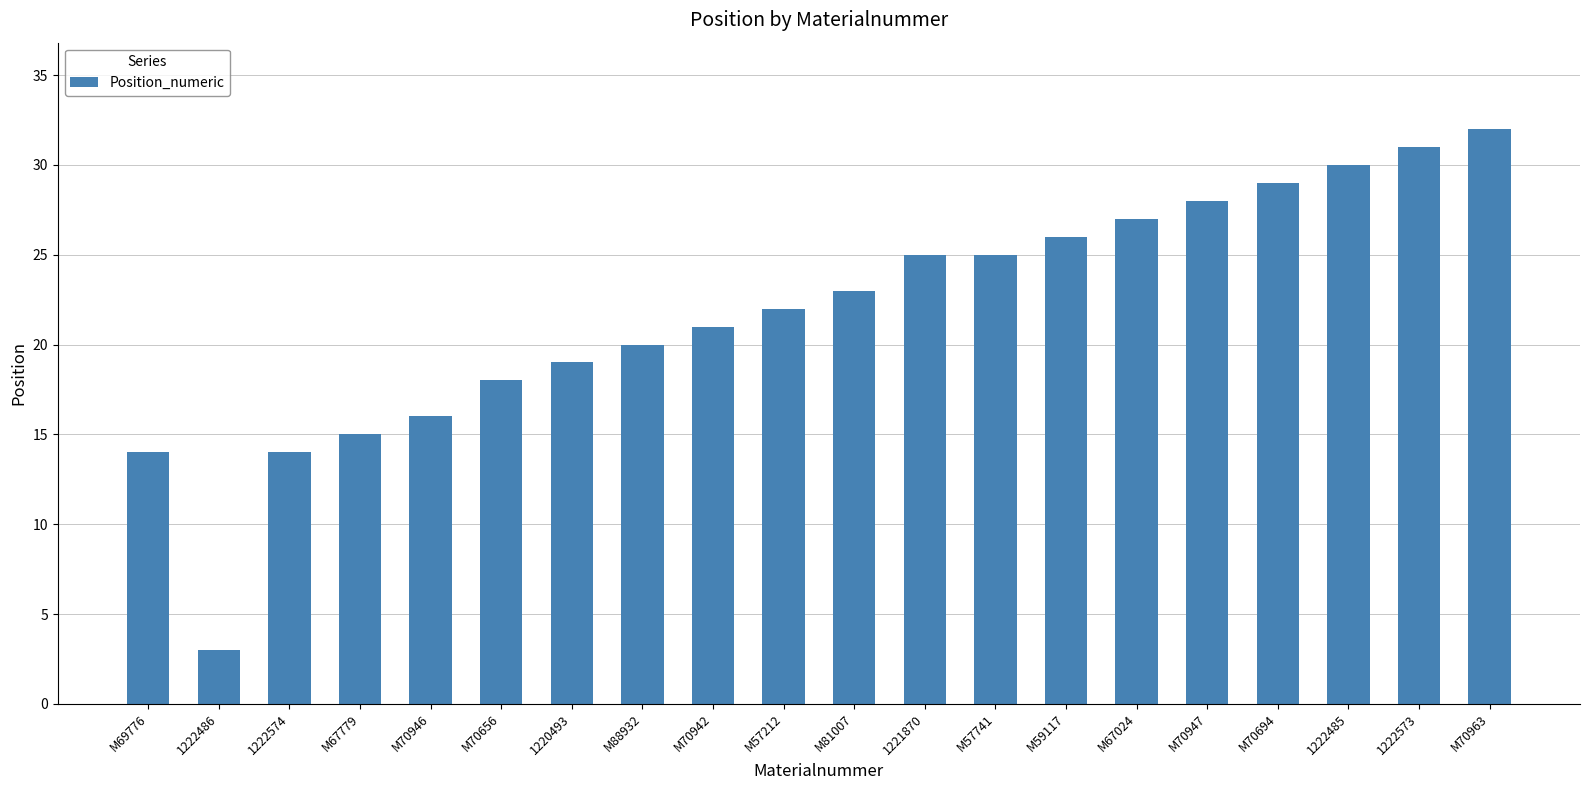

What is the value of the 10th bar from the left?

22